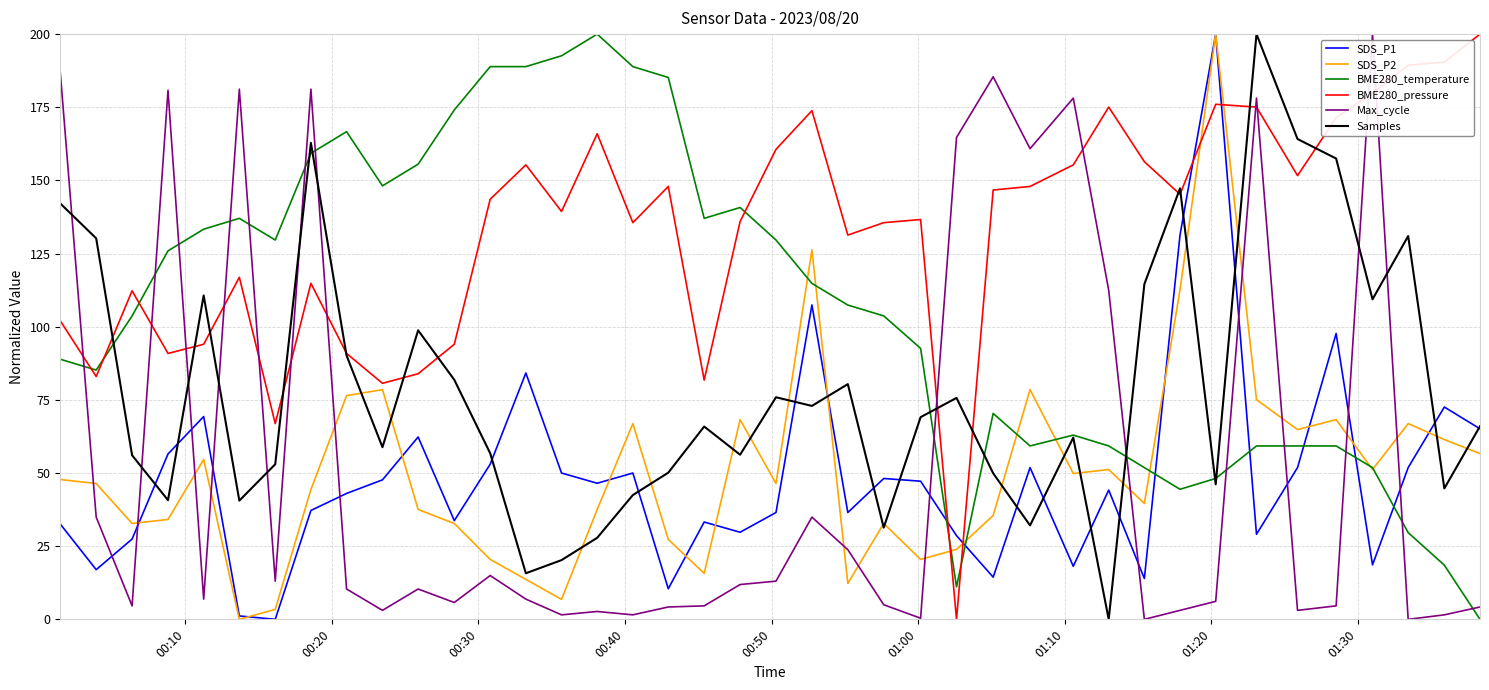

True or false: Max_cycle and BME280_temperature intersect in this chart.

True